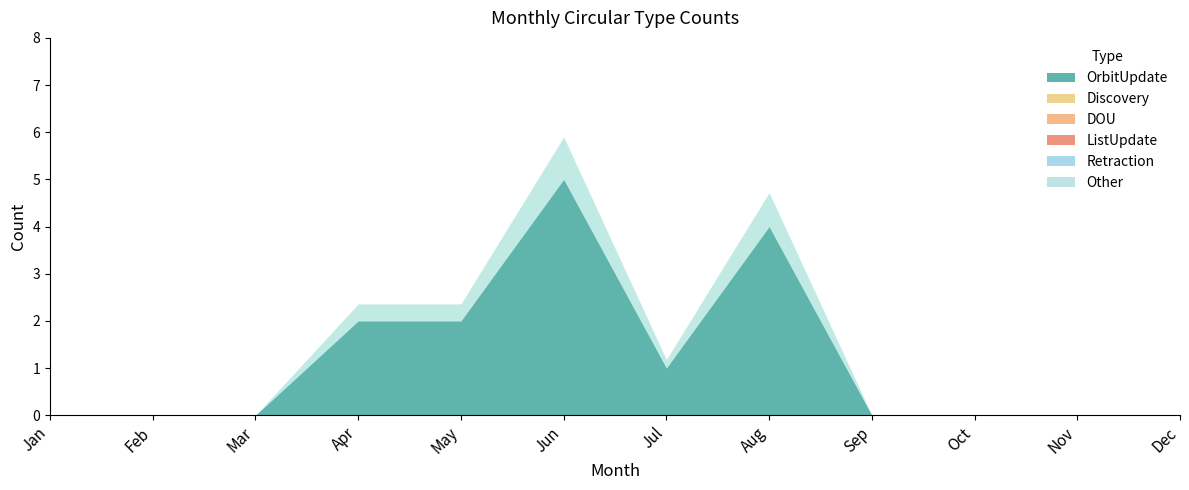

Rank the categories by ListUpdate value from highest to lowest.

Jan, Feb, Mar, Apr, May, Jun, Jul, Aug, Sep, Oct, Nov, Dec